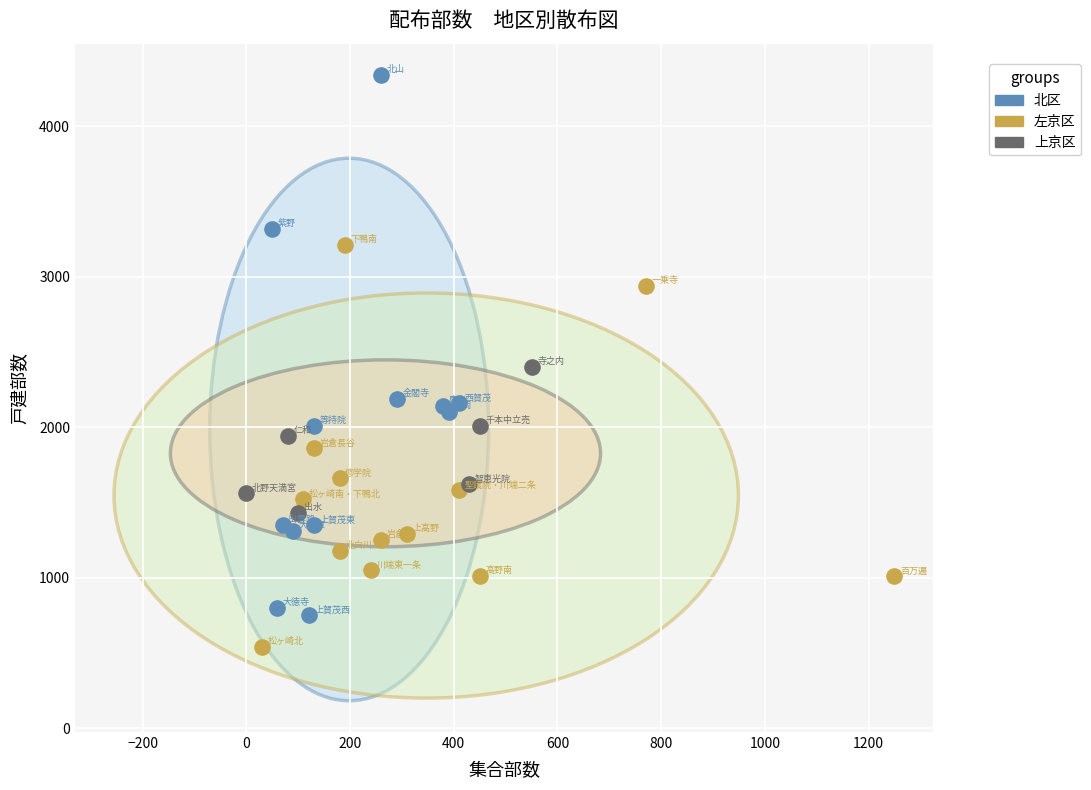

Which series contains the lowest Y value?

左京区